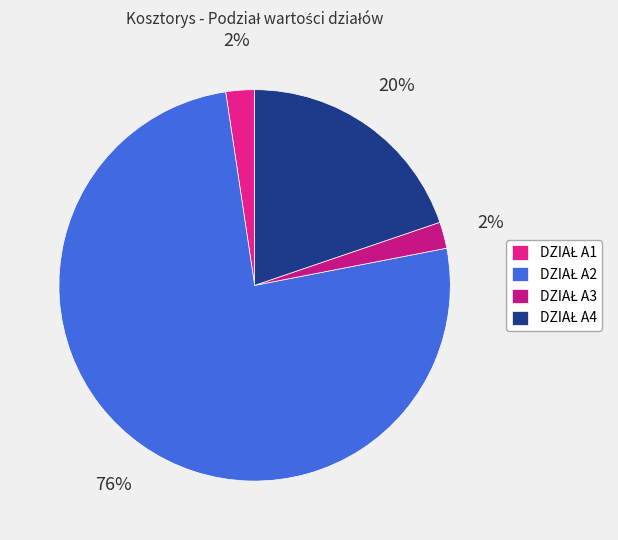

Which slice is the largest?

DZIAŁ A2